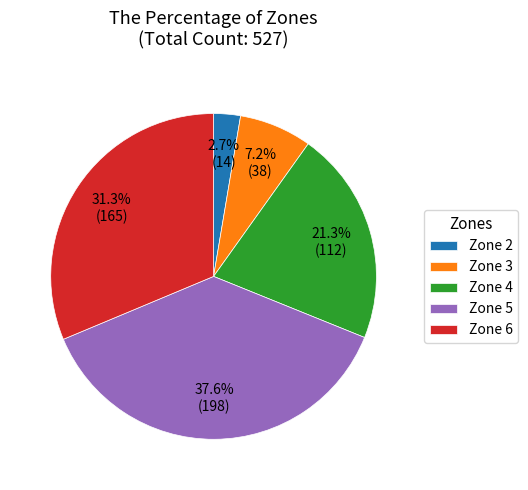

To the nearest percent, what is the average slice percentage?

20%